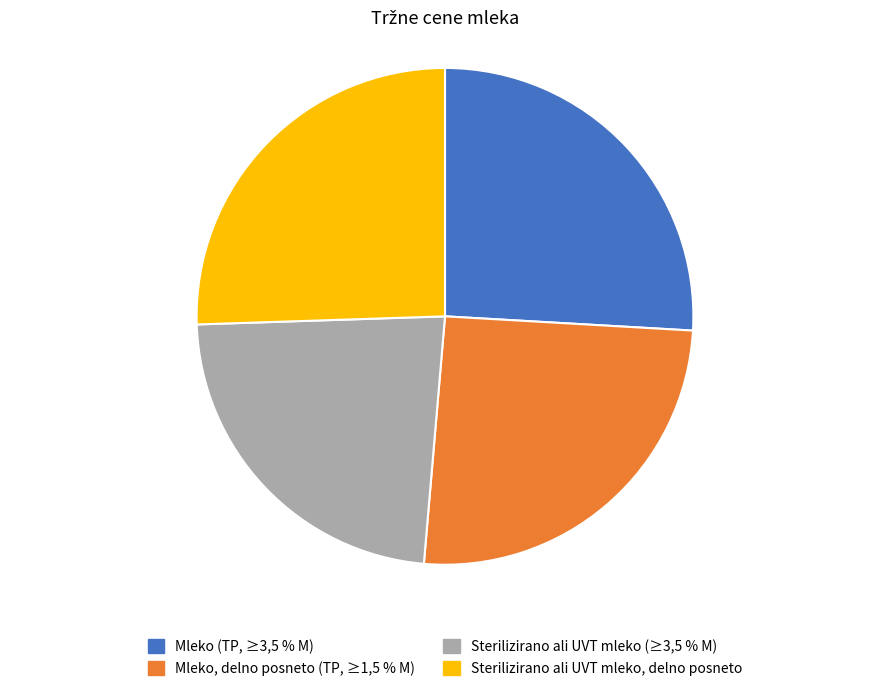

Which slice is the smallest?

Sterilizirano ali UVT mleko (≥3,5 % M)